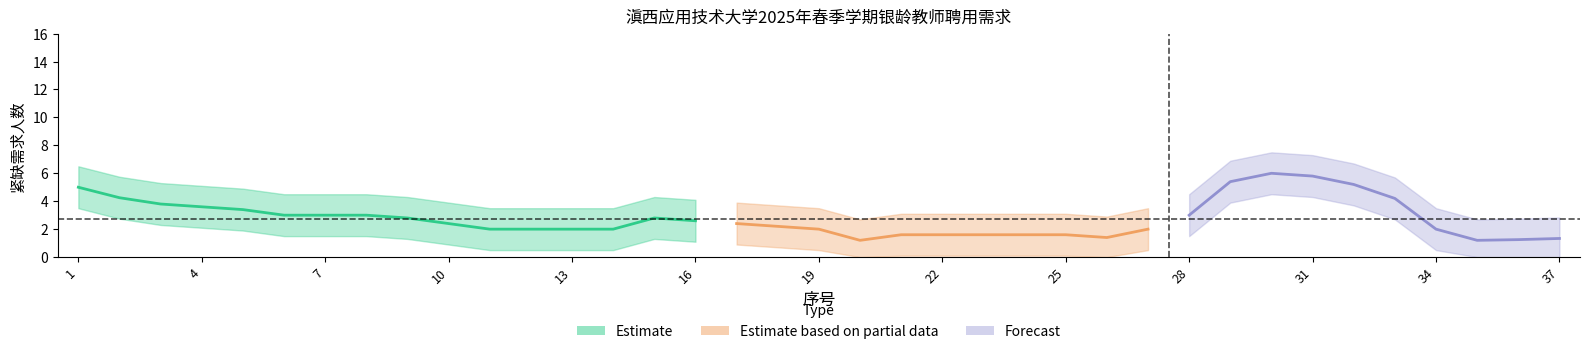

True or false: the data has more than 0 interior local peaks.

True